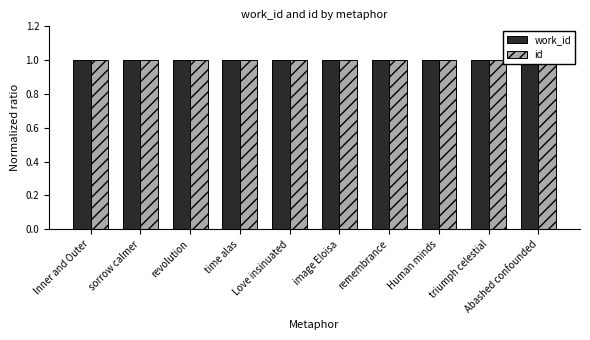

What is the value of the work_id bar at the 1st from the left?

1.0